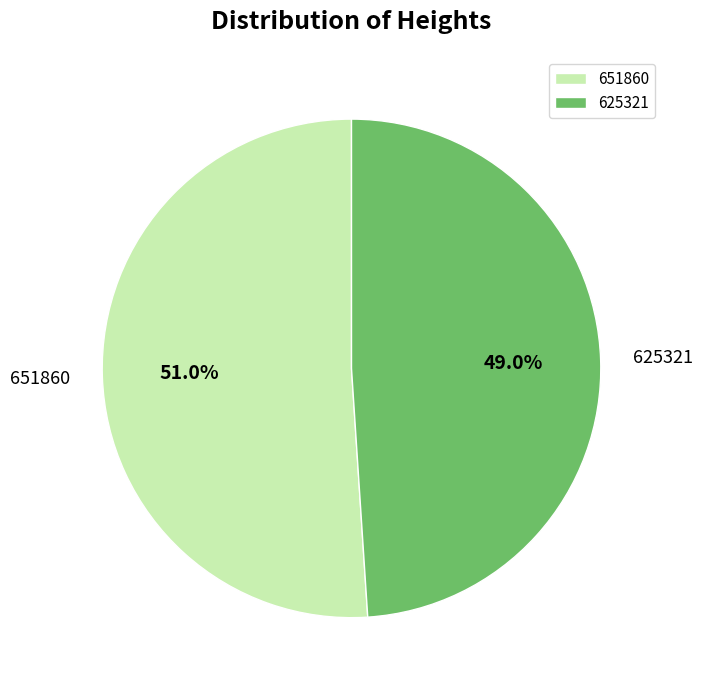

Does 651860 represent more than half of the total?

Yes